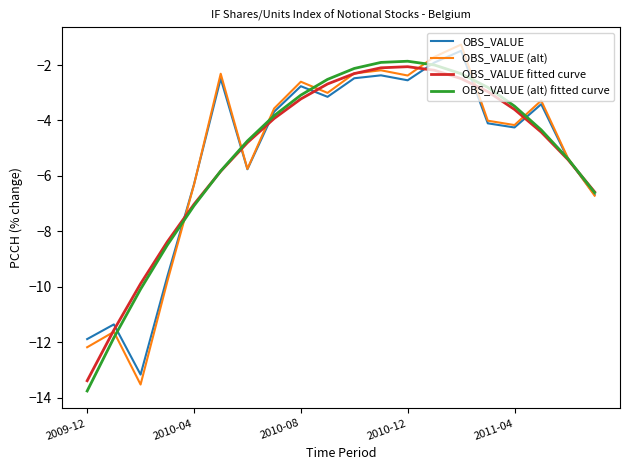

How many distinct data groups are displayed?

4